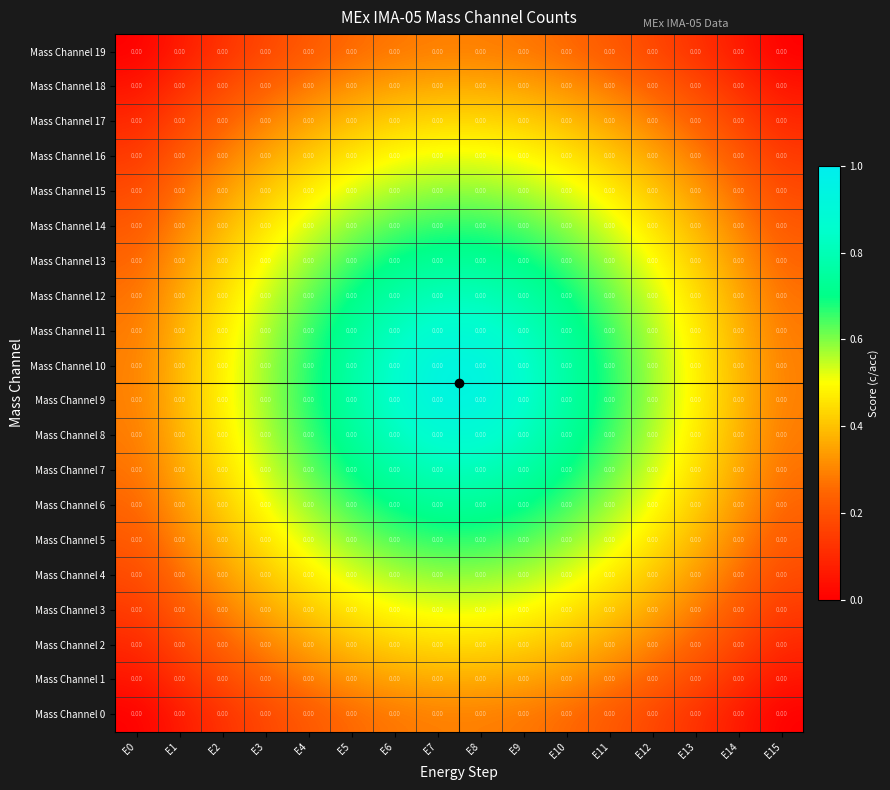

At E0, list the series in order from smallest to largest.

Mass Channel 0, Mass Channel 19, Mass Channel 1, Mass Channel 18, Mass Channel 2, Mass Channel 17, Mass Channel 3, Mass Channel 16, Mass Channel 4, Mass Channel 15, Mass Channel 5, Mass Channel 14, Mass Channel 6, Mass Channel 13, Mass Channel 7, Mass Channel 12, Mass Channel 8, Mass Channel 11, Mass Channel 9, Mass Channel 10